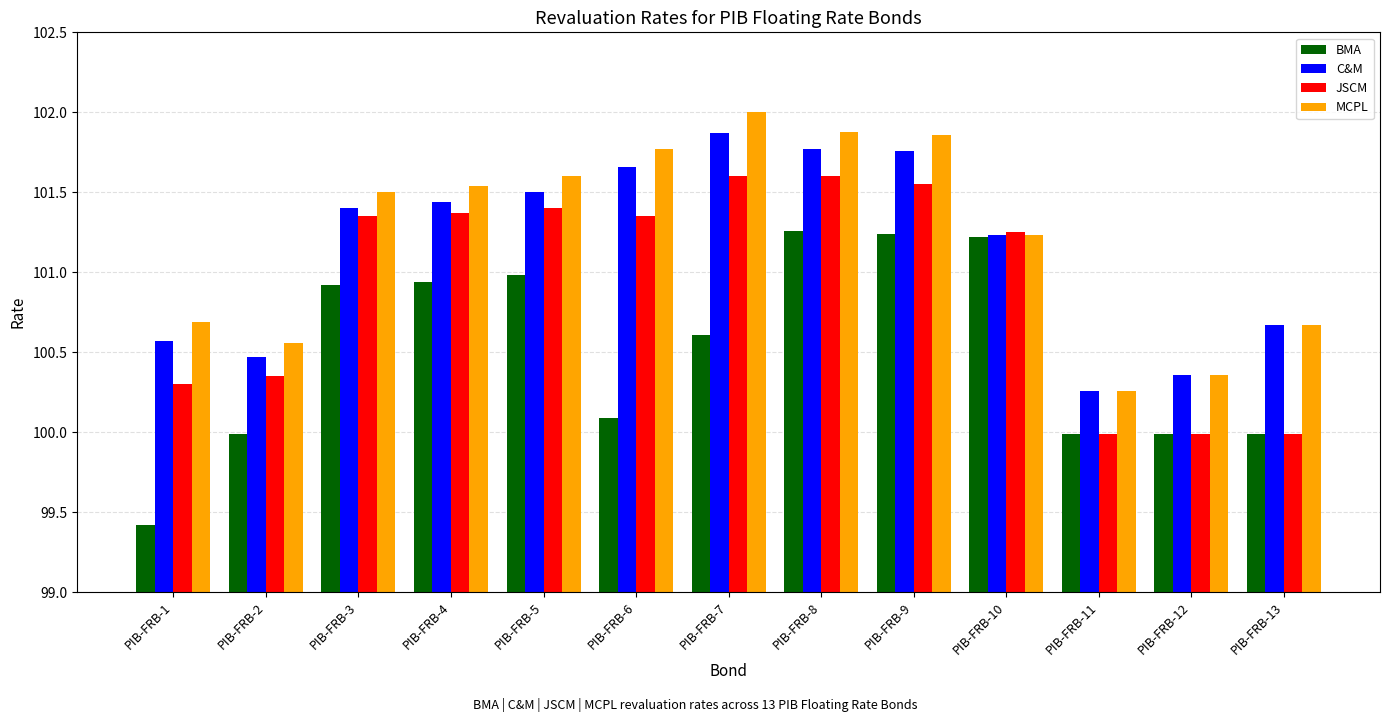

How many values in the JSCM series exceed 101?

8